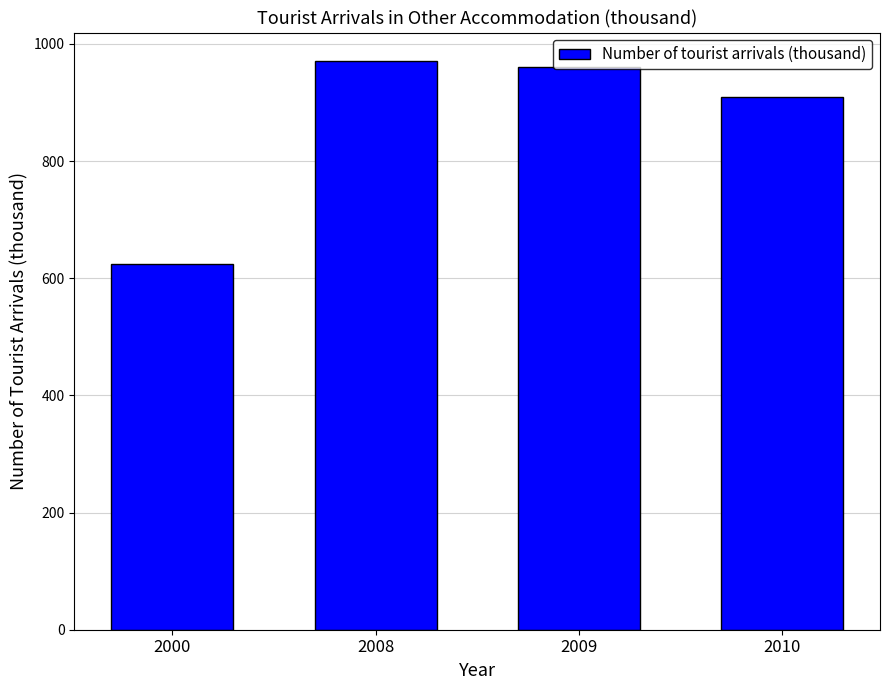

How many values are below 961?

2